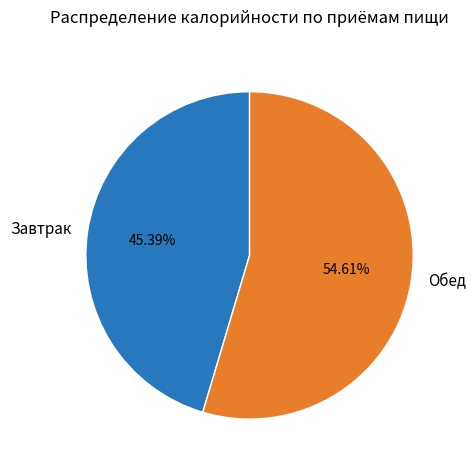

Is Завтрак the majority of the pie?

No